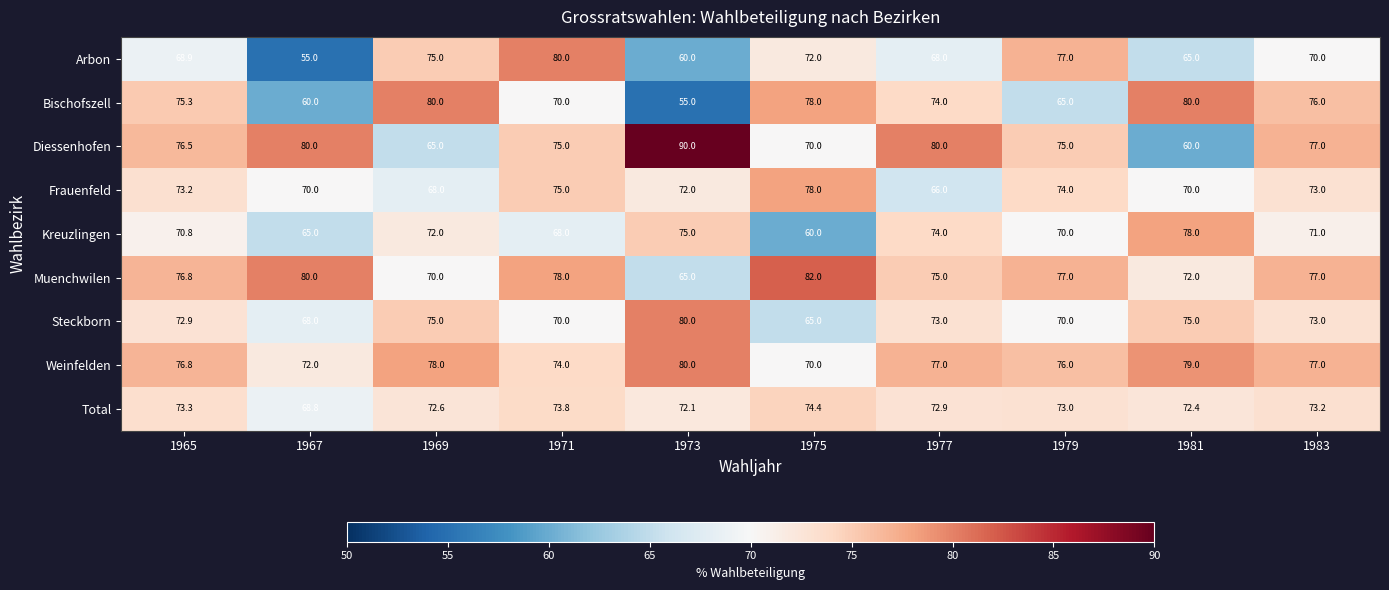

How many data points in Muenchwilen are less than 77?

5